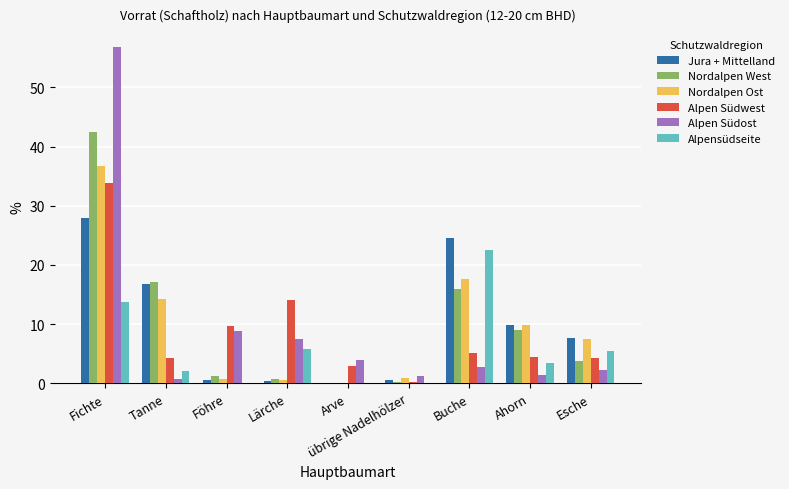

The Alpensüdseite series shows 3.5 at Ahorn. True or false?

True